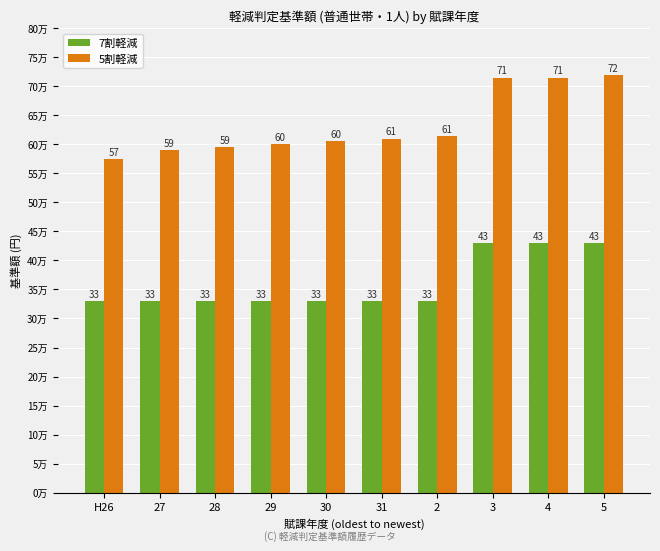

Rank the series by their maximum value, from lowest to highest.

7割軽減, 5割軽減